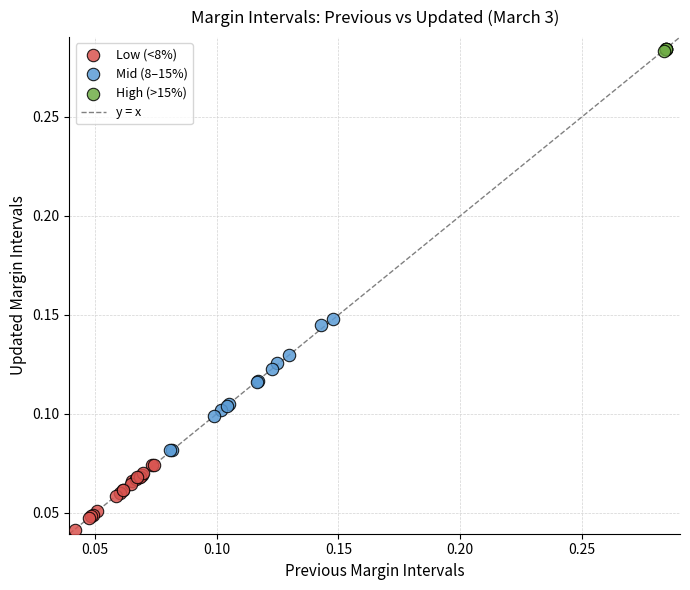

Which series reaches the minimum Y coordinate?

Low (<8%)